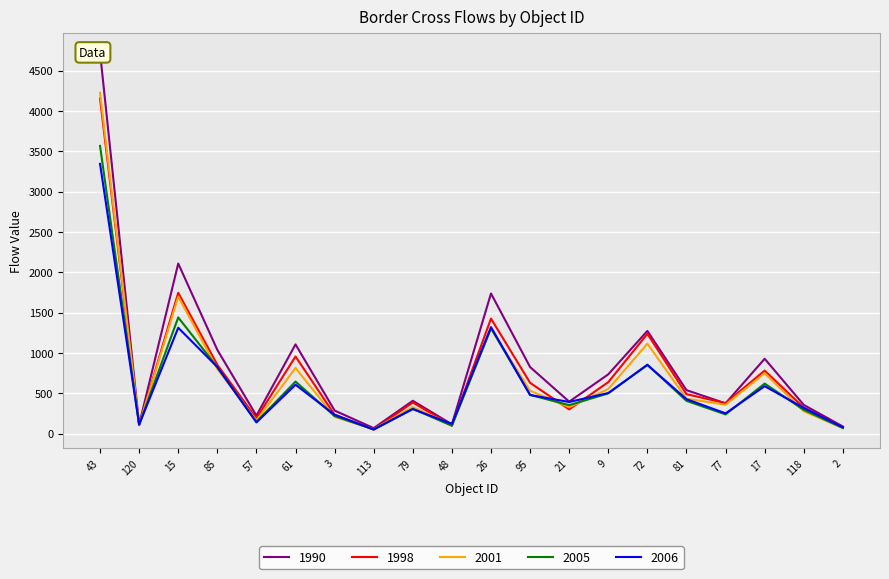

What is the difference between the 1998 values at 95 and 2?

552